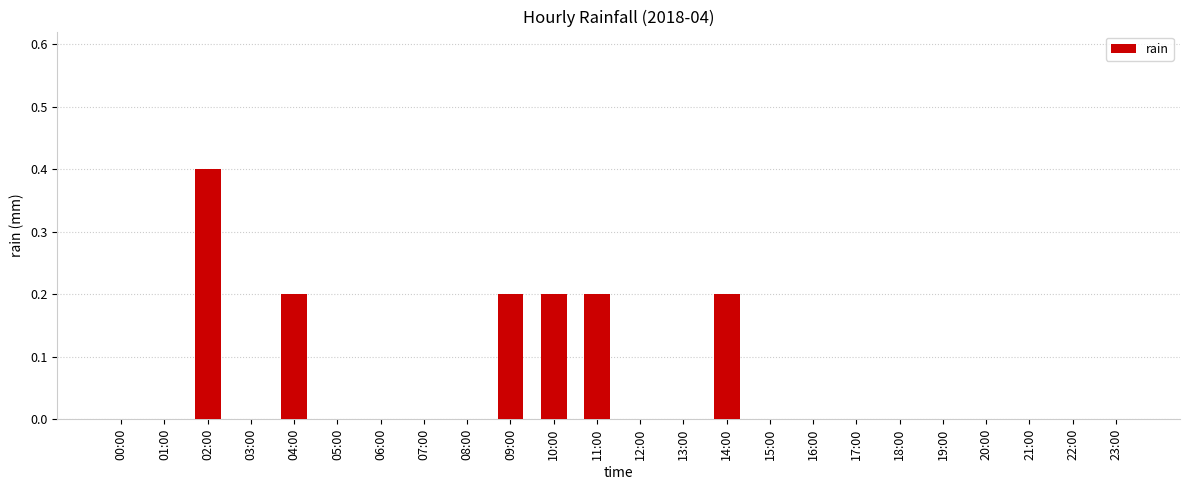

Reading left to right, list all the values displayed in this chart.

00:00=0.0	01:00=0.0	02:00=0.4	03:00=0.0	04:00=0.2	05:00=0.0	06:00=0.0	07:00=0.0	08:00=0.0	09:00=0.2	10:00=0.2	11:00=0.2	12:00=0.0	13:00=0.0	14:00=0.2	15:00=0.0	16:00=0.0	17:00=0.0	18:00=0.0	19:00=0.0	20:00=0.0	21:00=0.0	22:00=0.0	23:00=0.0